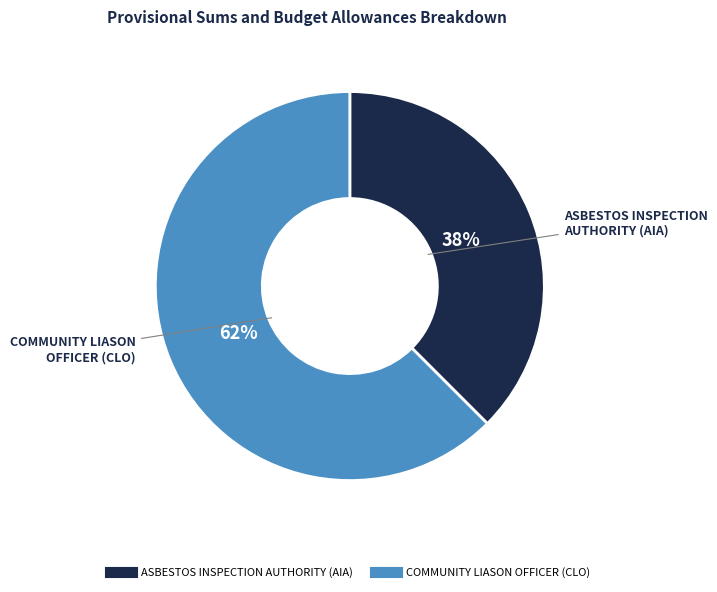

Is there a majority slice in this chart?

Yes